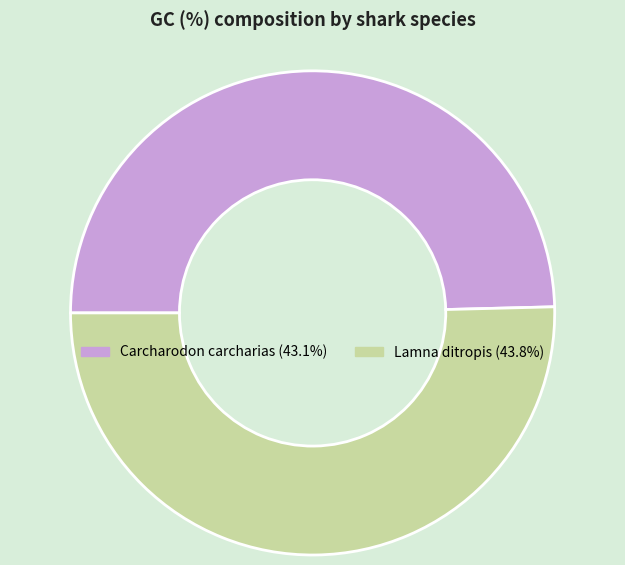

Rank the categories by value from highest to lowest.

Lamna ditropis, Carcharodon carcharias